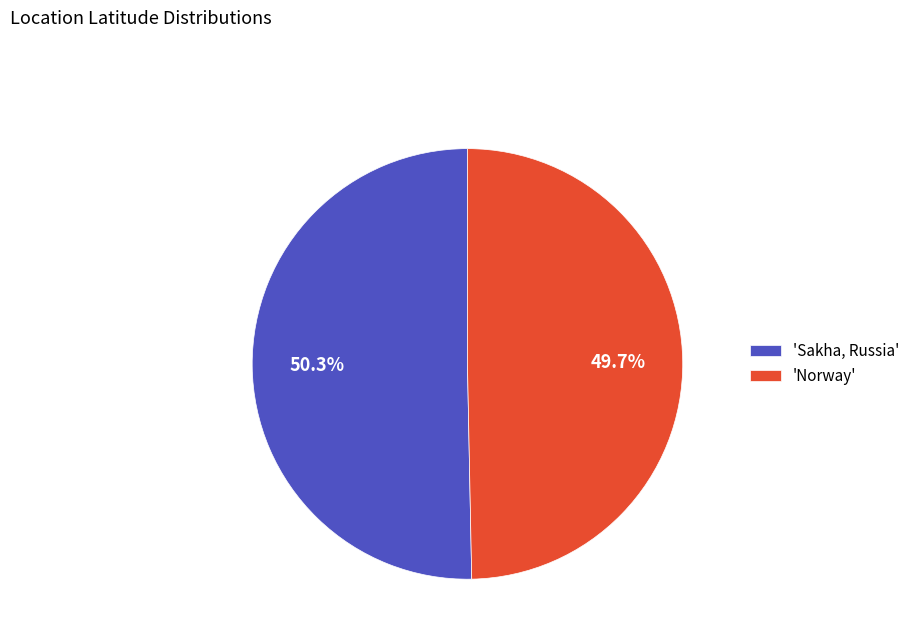

Which slice is the smallest?

'Norway'